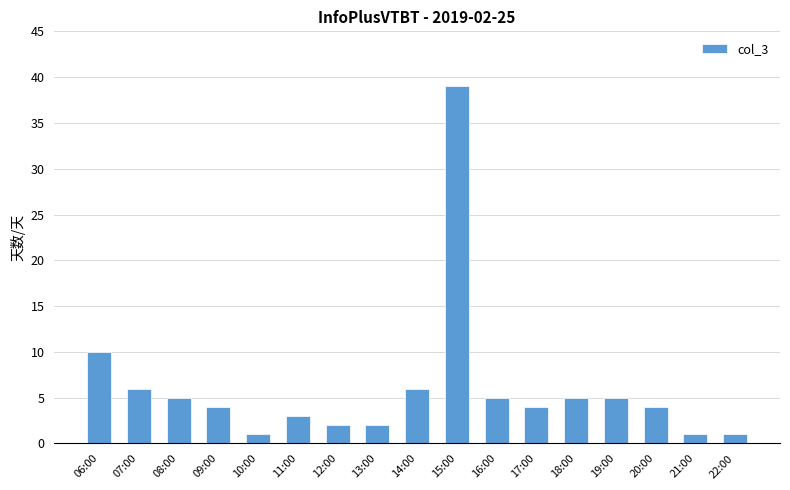

Count the number of categories in the chart.

17